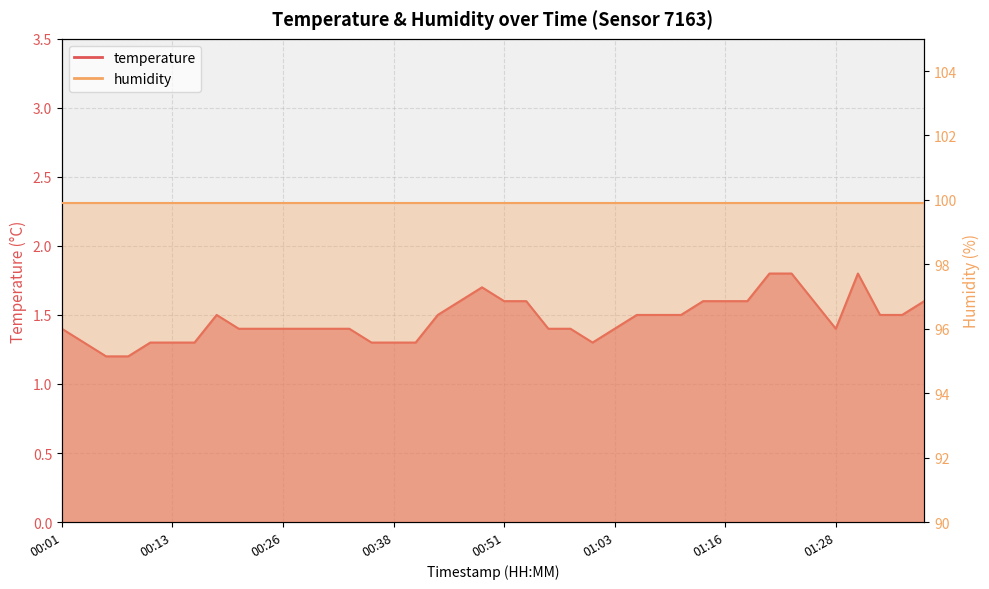

Count the values in the range 1 to 2.

40